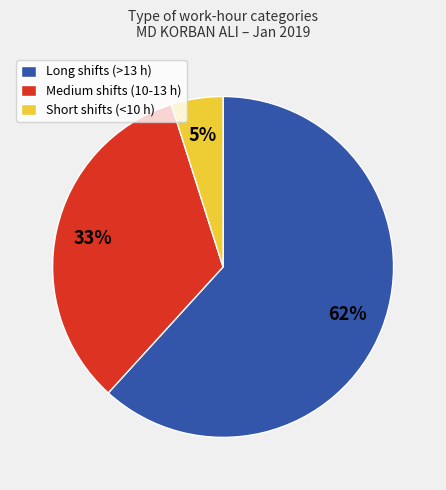

True or false: Short shifts (<10 h) accounts for 5% of the total.

True